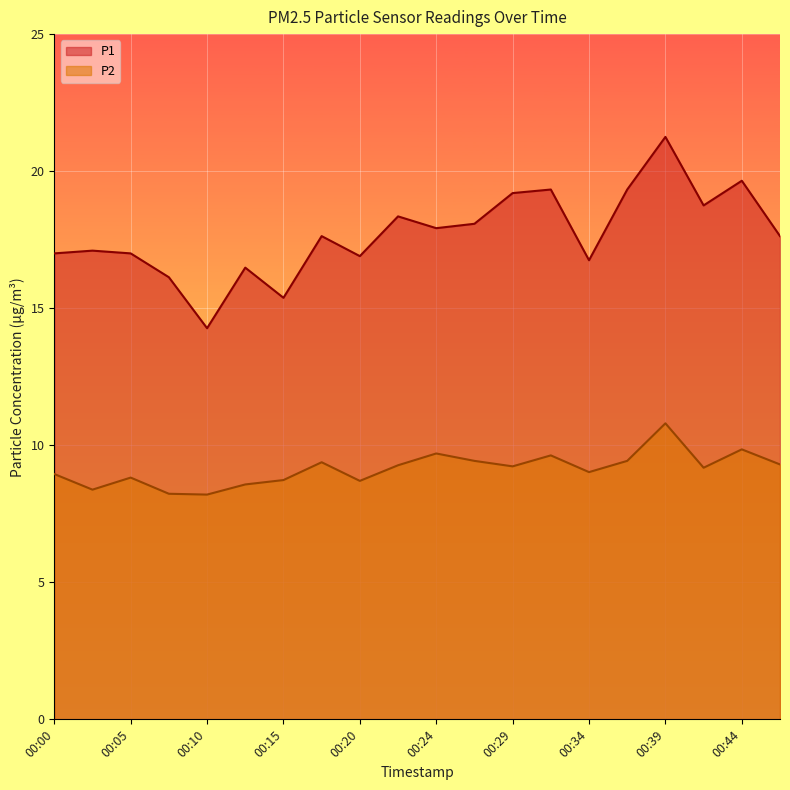

Is it true that P2 equals 4.9 at 00:46?

False